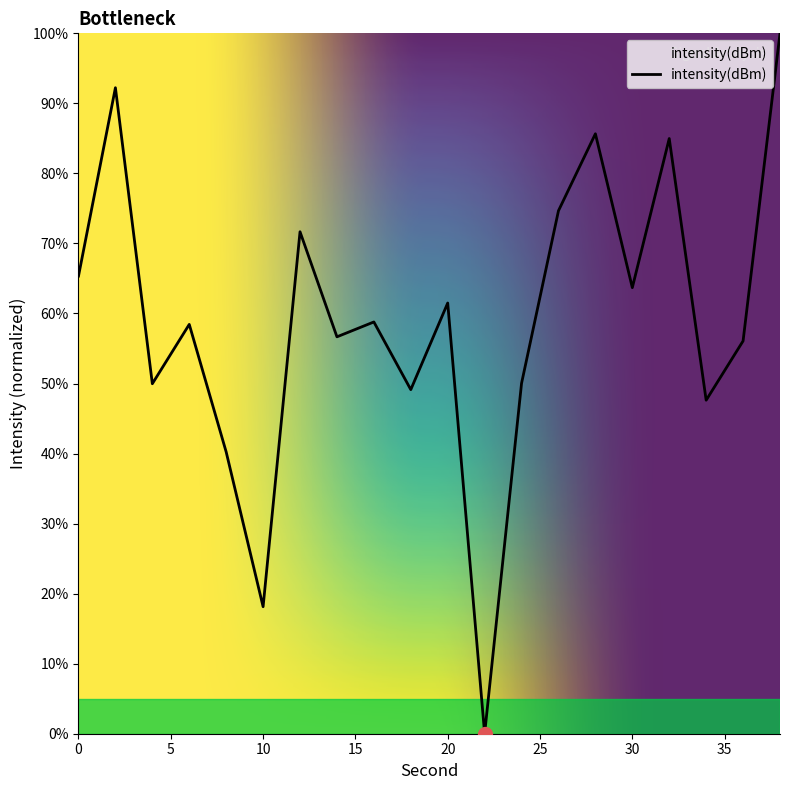

What is the greatest value displayed?

100.0